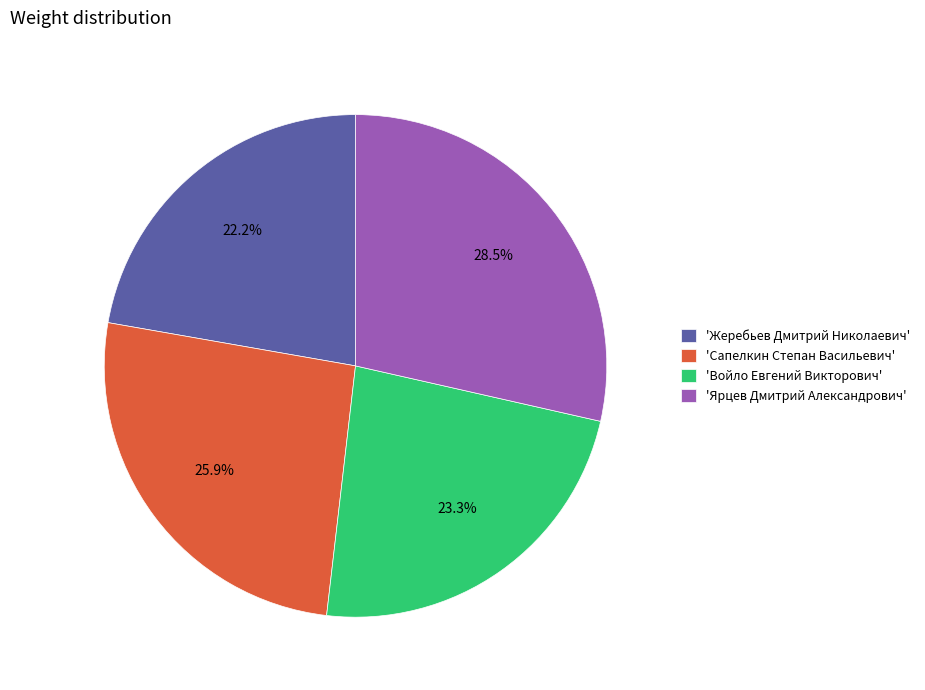

Between 'Жеребьев Дмитрий Николаевич' and 'Ярцев Дмитрий Александрович', which is larger?

'Ярцев Дмитрий Александрович'